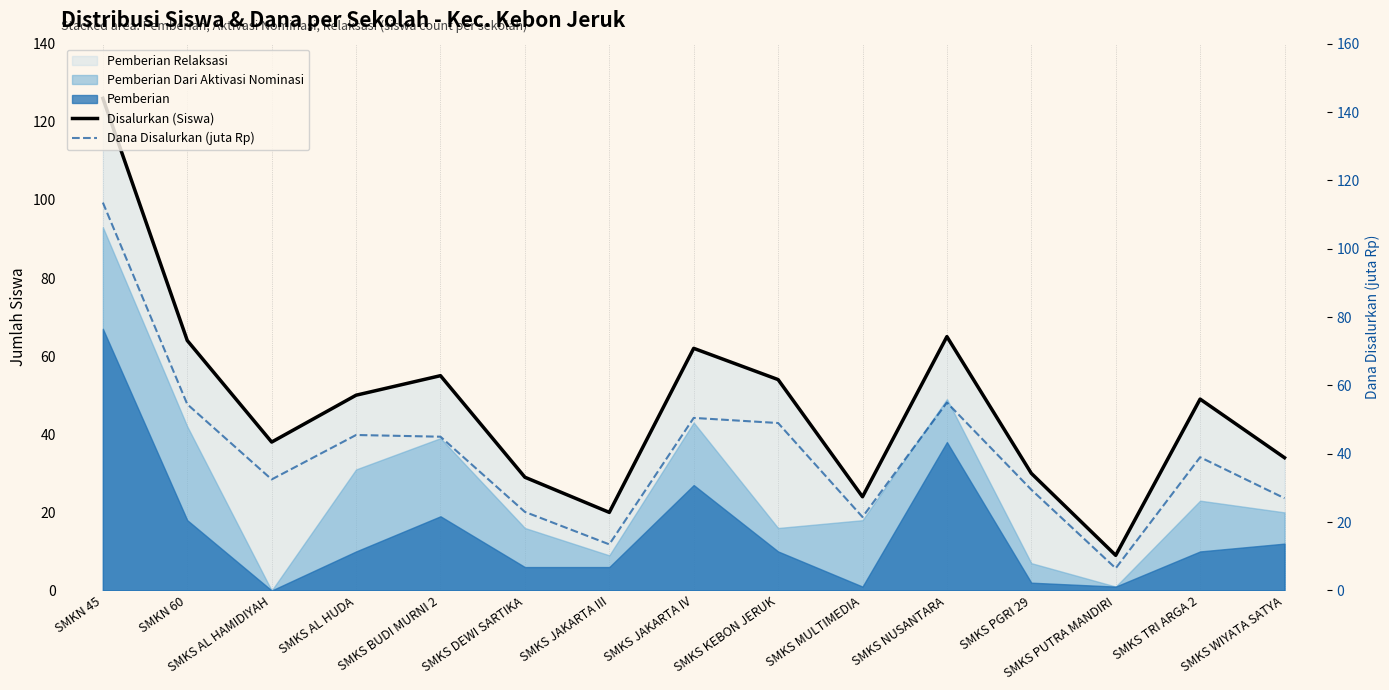

What is the label of the 5th point from the left?

SMKS BUDI MURNI 2